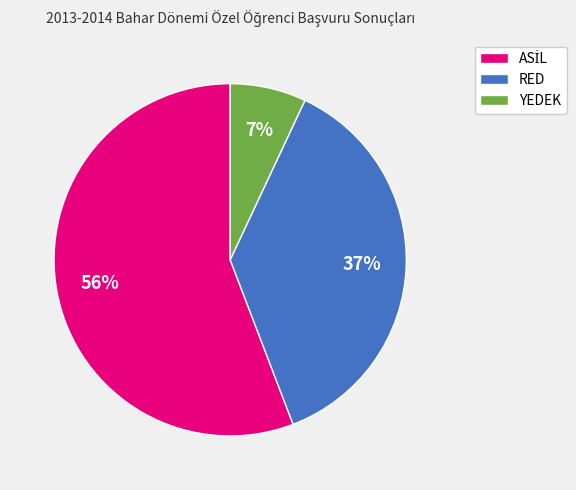

To the nearest percent, what percentage of the pie is RED?

37%